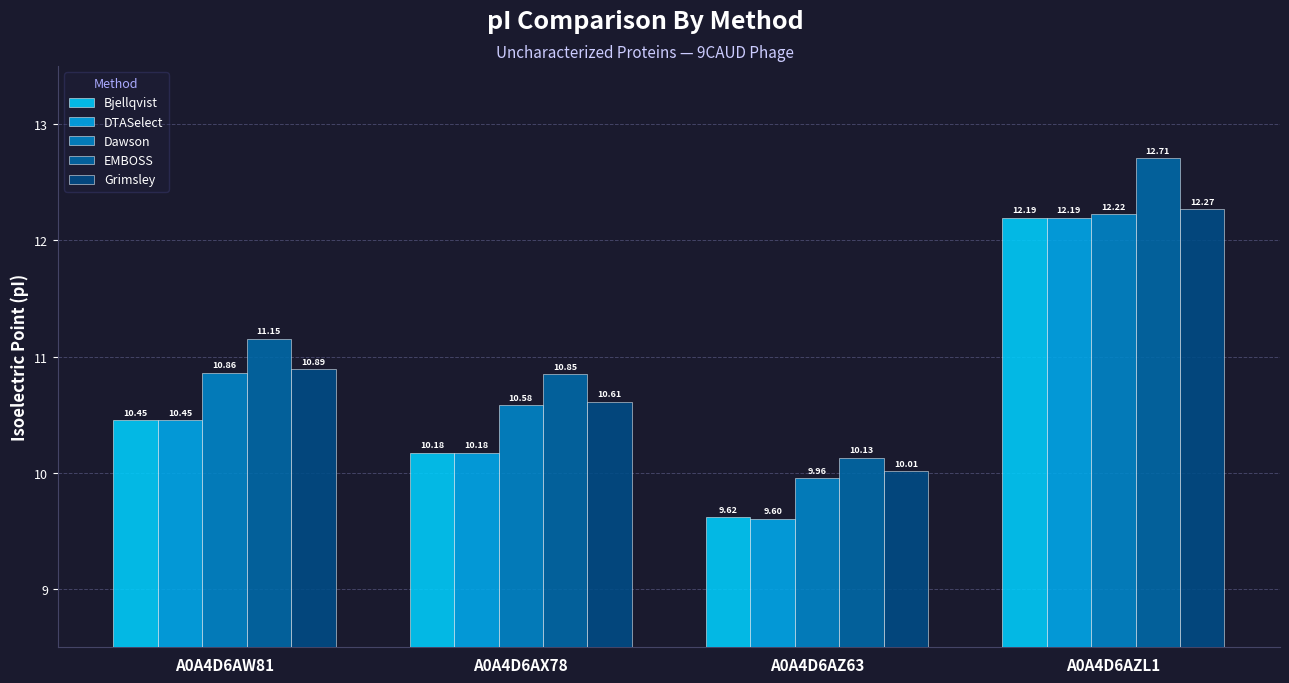

The Grimsley series shows 2.7 at A0A4D6AX78. True or false?

False